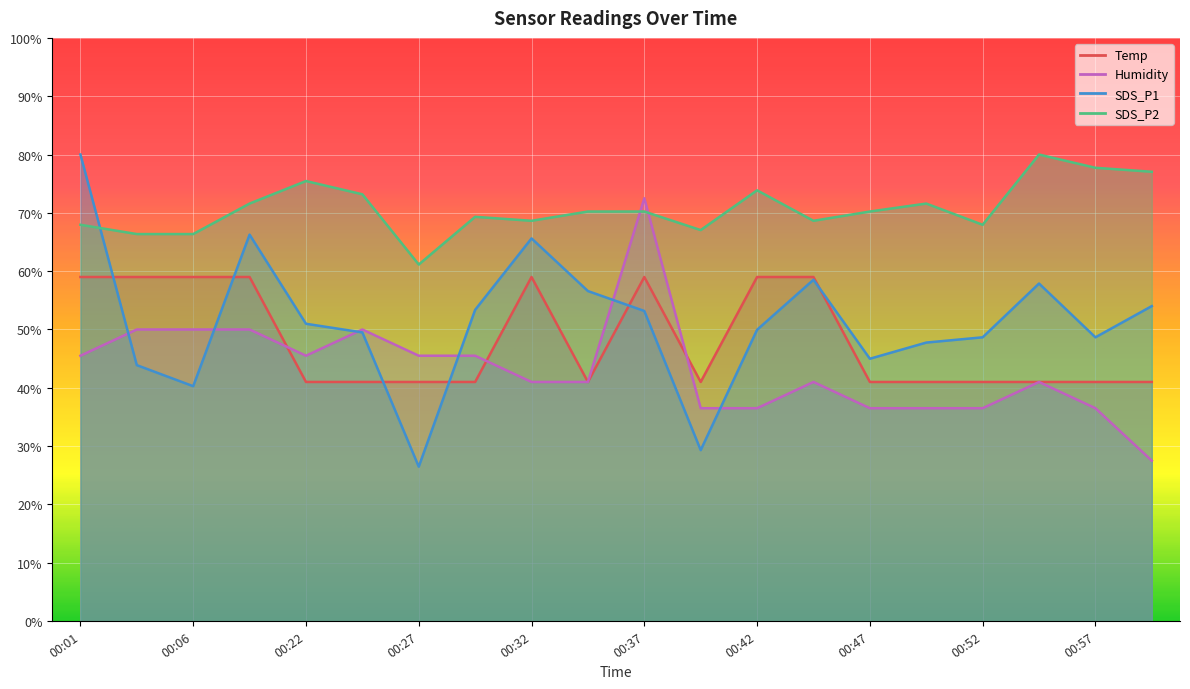

Between 00:45 and 00:47, which series saw the biggest shift?

Temp